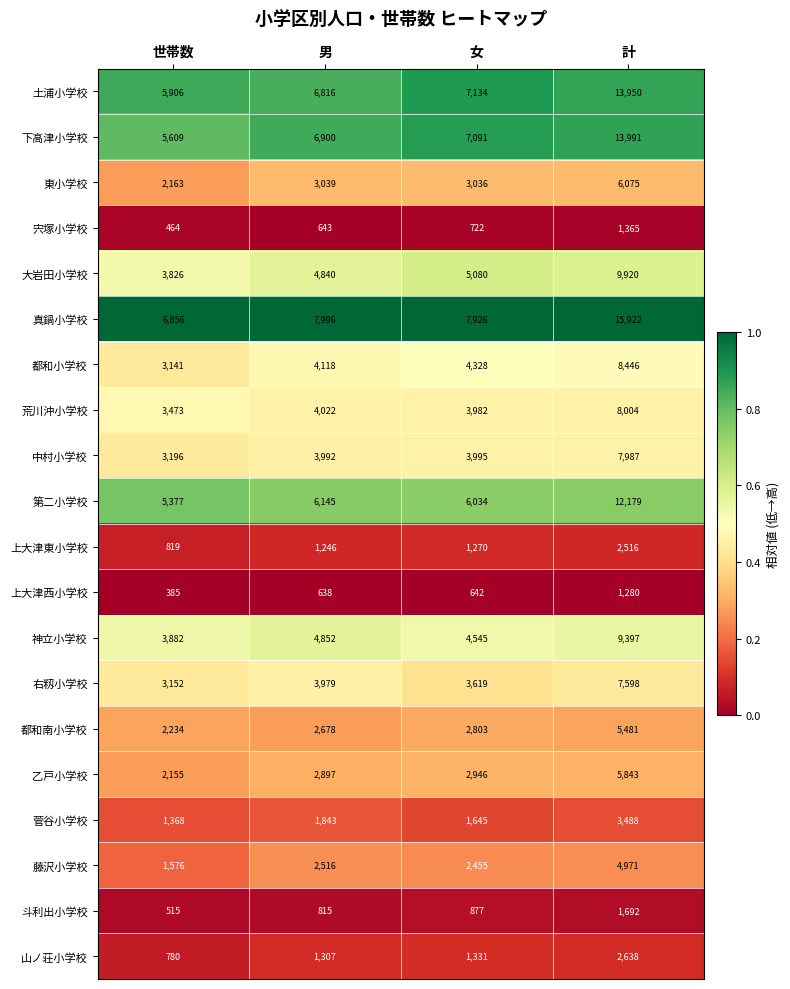

Which category has the highest value across all series?

計